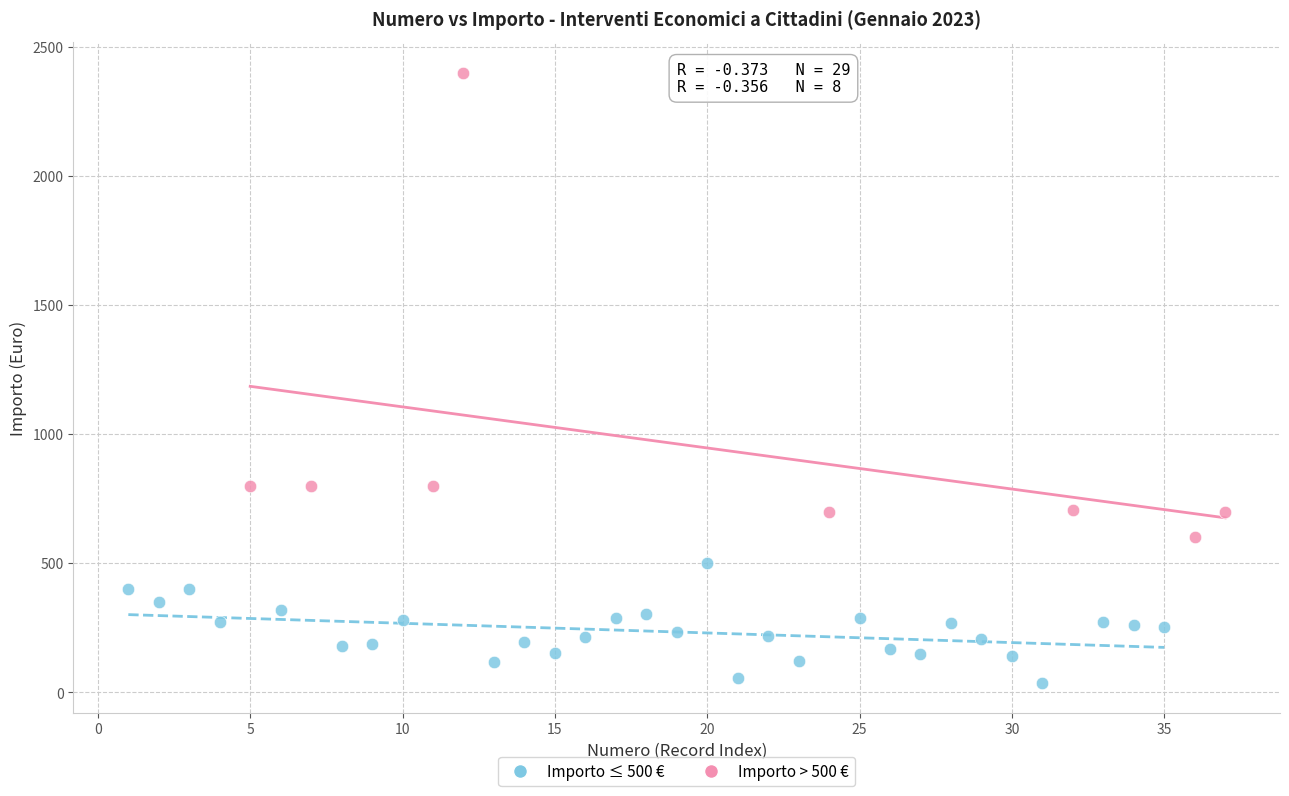

Which series has the widest spread of Y values?

Importo > 500 €